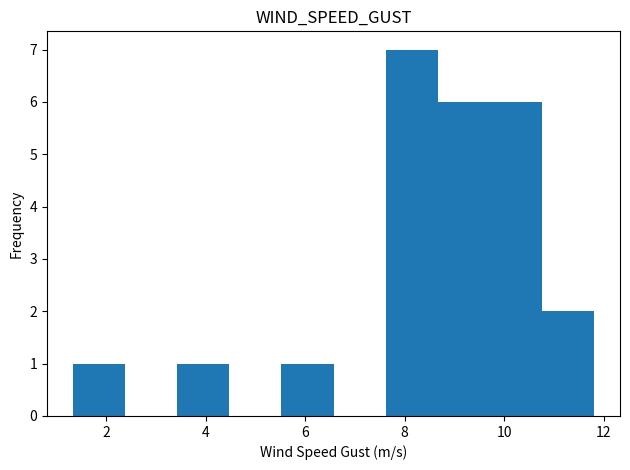

Reading left to right, transcribe this chart: for each bar, give the range it covers on the x-axis and its height. Neither the bar edges nor the heights are printed on the chart, so give them approximately, as read against the axes.

1.4 to 2.4: 1
2.4 to 3.4: 0
3.4 to 4.4: 1
4.4 to 5.6: 0
5.6 to 6.6: 1
6.6 to 7.6: 0
7.6 to 8.6: 7
8.6 to 9.8: 6
9.8 to 10.8: 6
10.8 to 11.8: 2